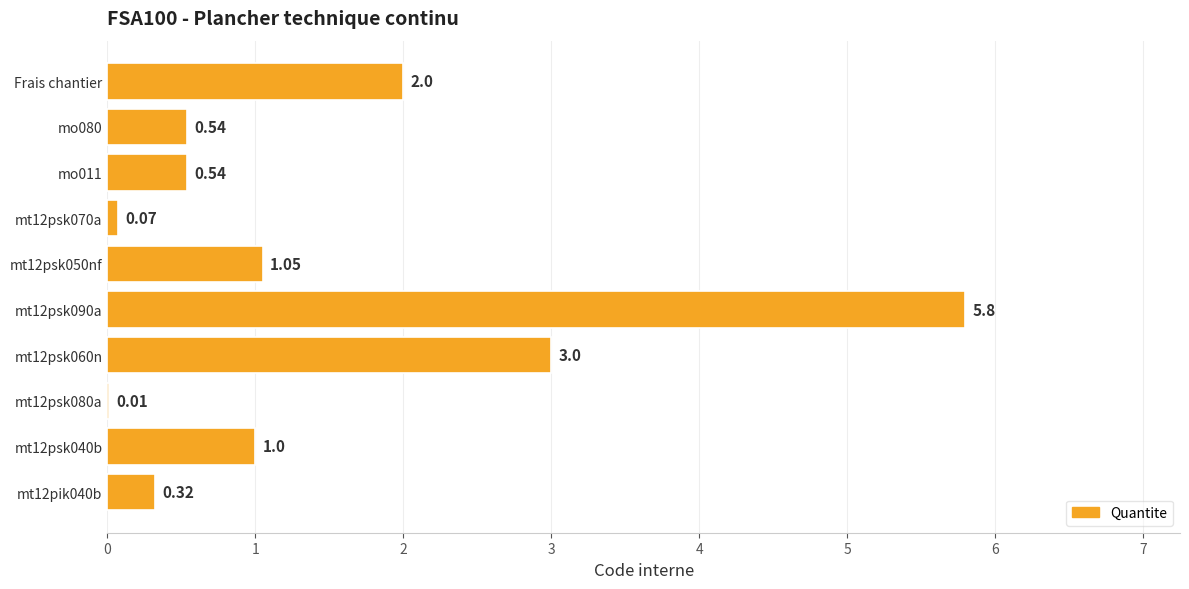

What is the sum of the values at mt12psk040b and mo080?

1.5